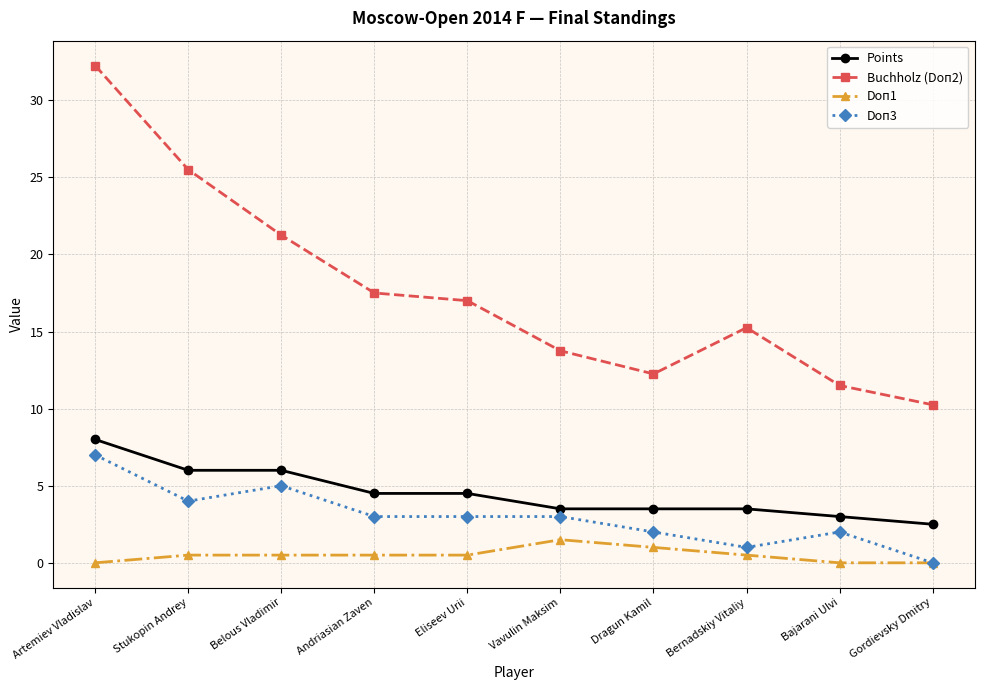

Where is the first local minimum for Buchholz (Doп2)?

Dragun Kamil